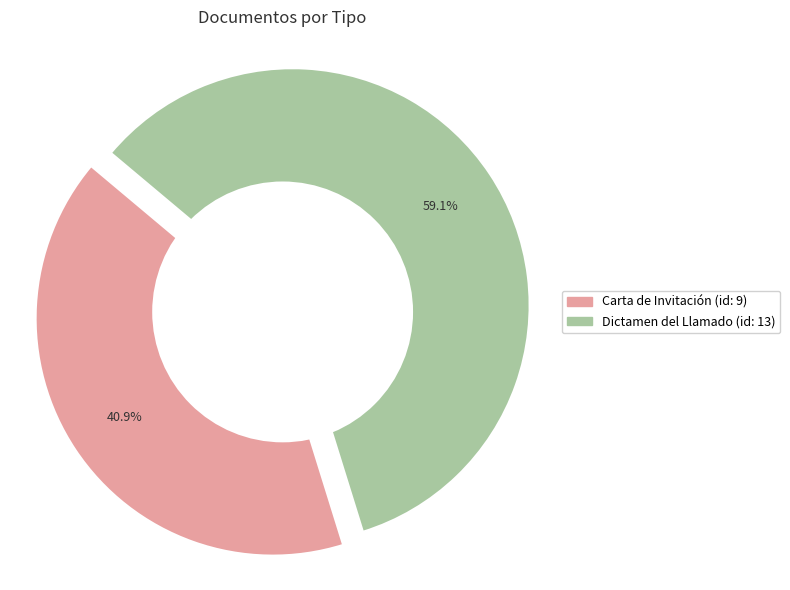

How many segments does this pie chart have?

2